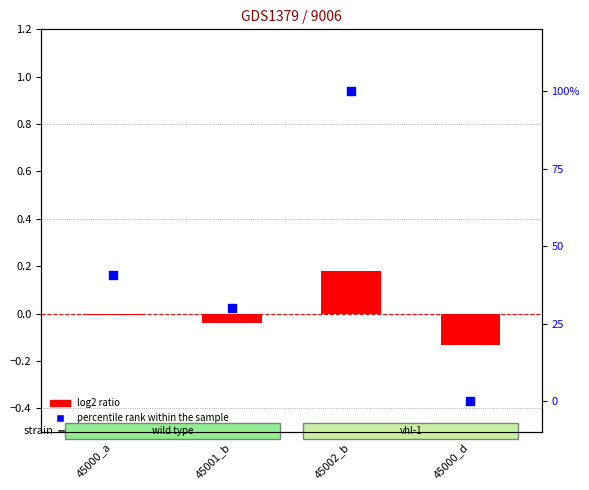

Which series has the widest spread of Y values?

percentile rank within the sample